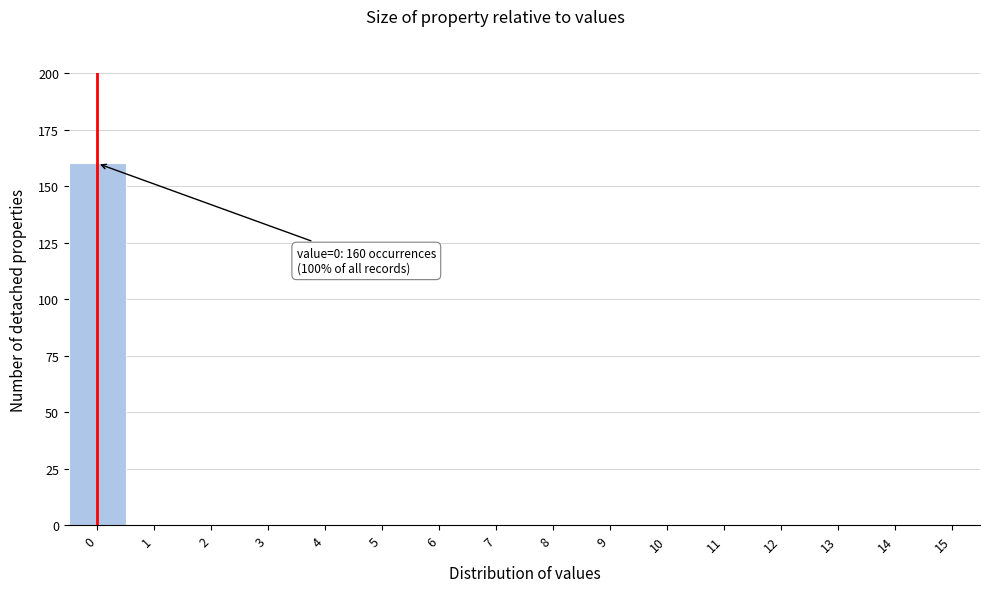

Reading left to right, what are all the values shown in this chart?

0=160	1=0	2=0	3=0	4=0	5=0	6=0	7=0	8=0	9=0	10=0	11=0	12=0	13=0	14=0	15=0